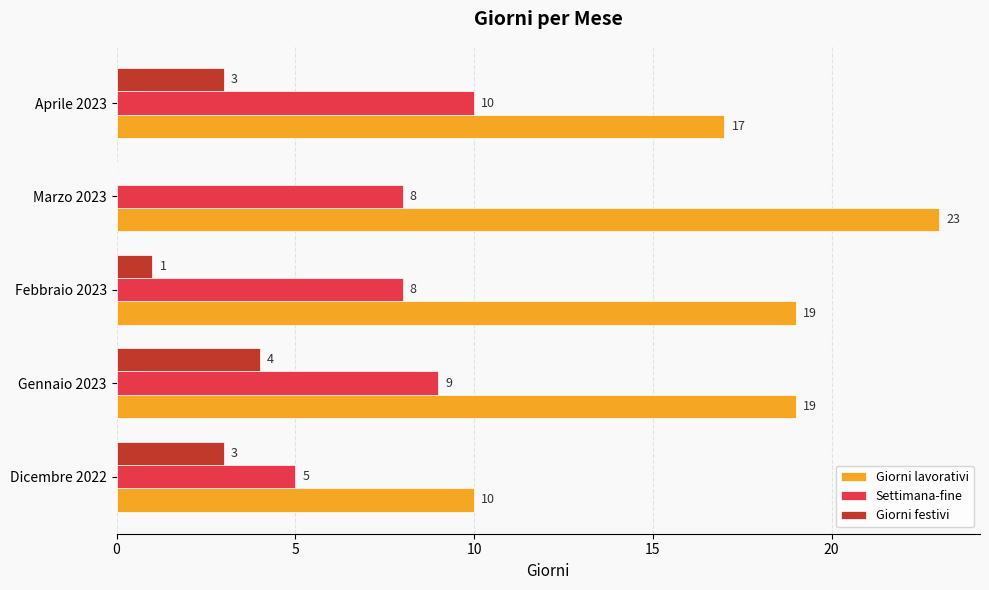

What are all the series names shown in the legend?

Giorni lavorativi, Settimana-fine, Giorni festivi